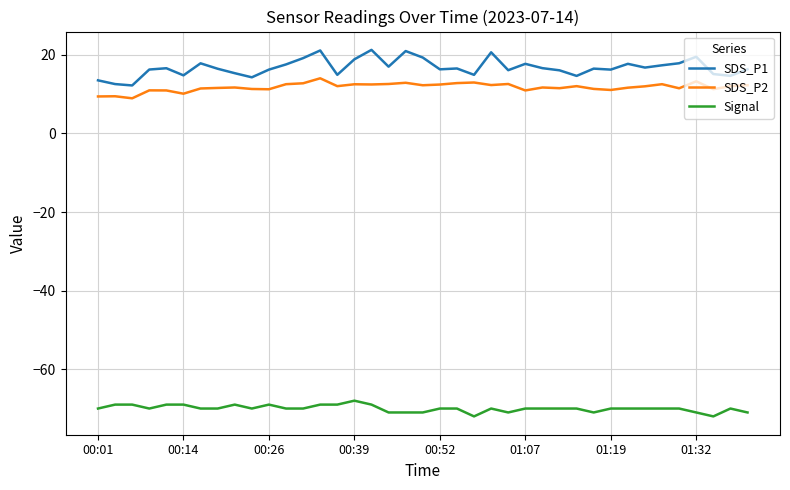

True or false: SDS_P1 and SDS_P2 intersect in this chart.

False